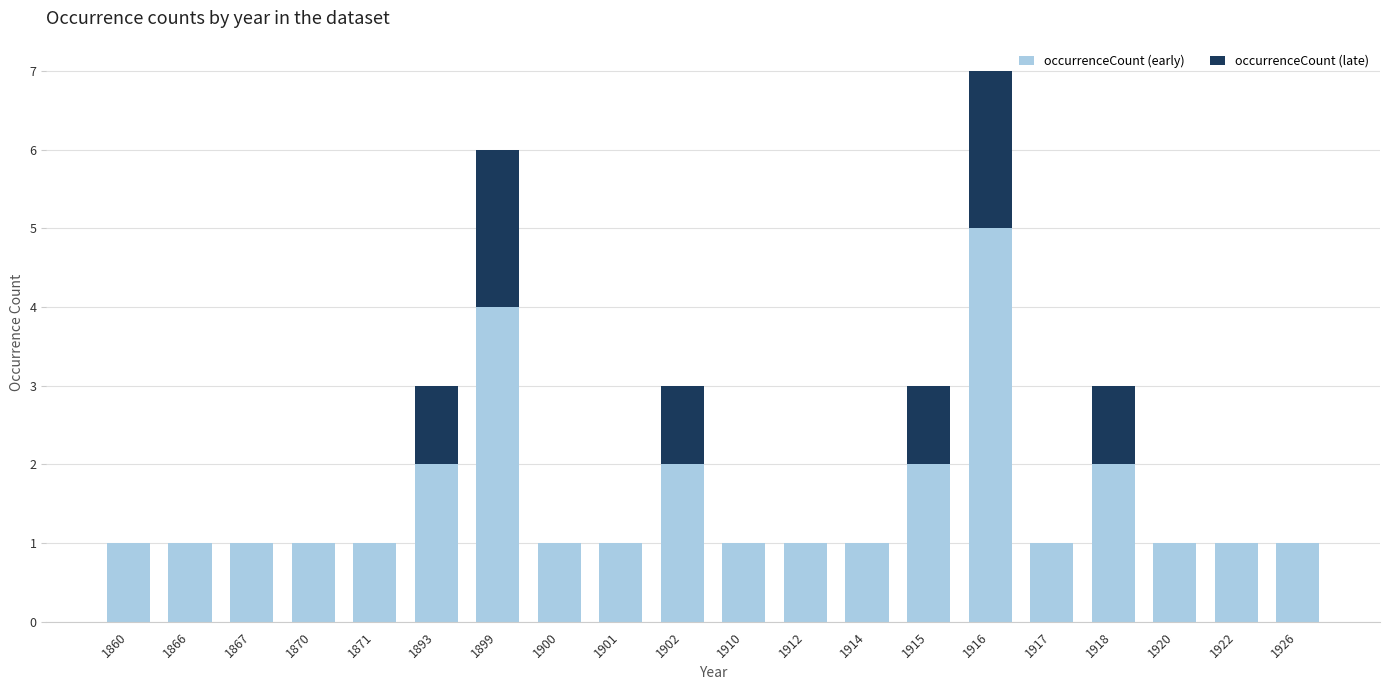

At which category is the sum across all series the highest?

1916